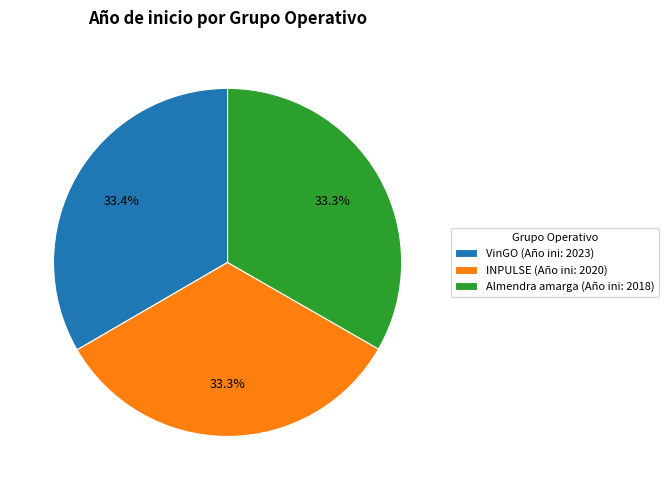

Do INPULSE and VinGO together represent more than half of the pie?

Yes